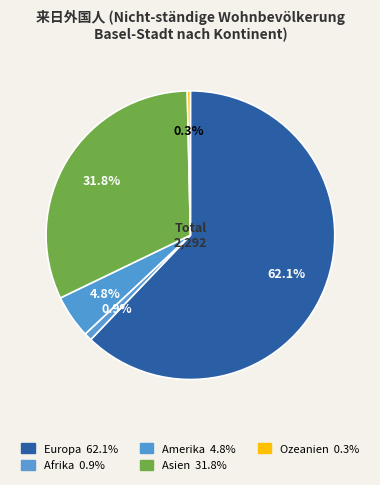

How many slices are in this pie chart?

5